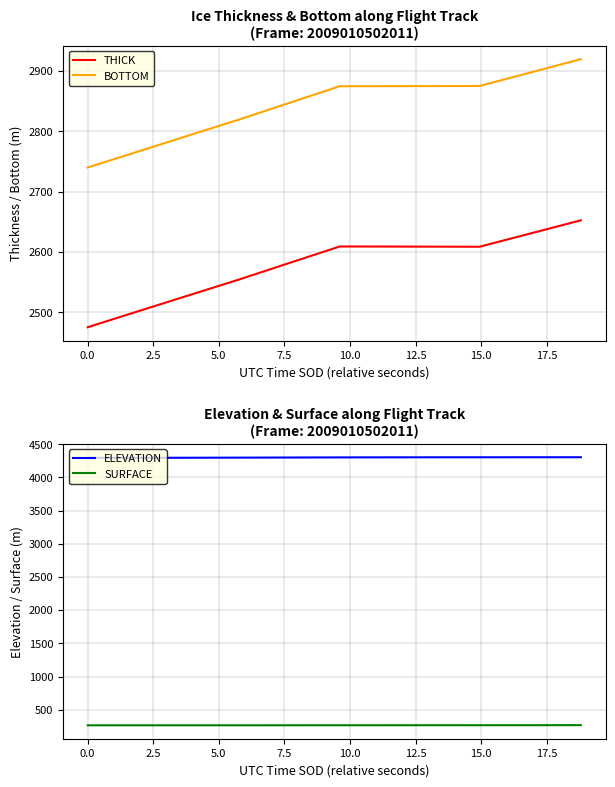

What is the lowest value of the THICK series?

2475.5